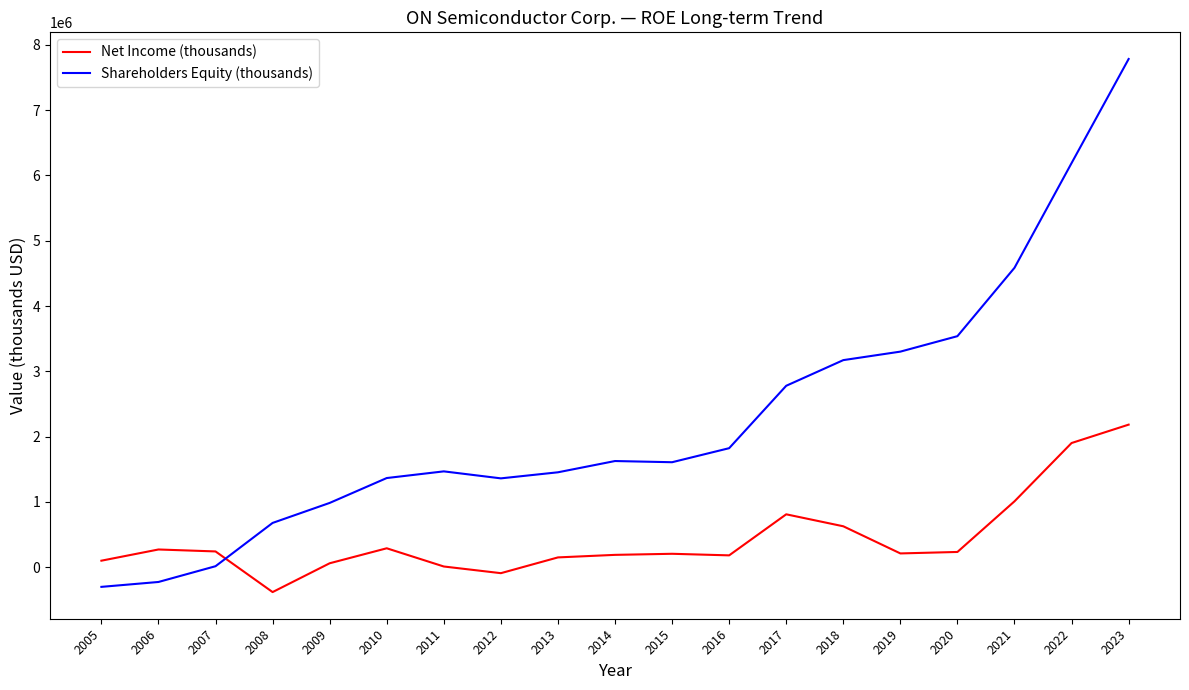

What is the difference between the Shareholders Equity (thousands) values at 2006 and 2010?

1591400